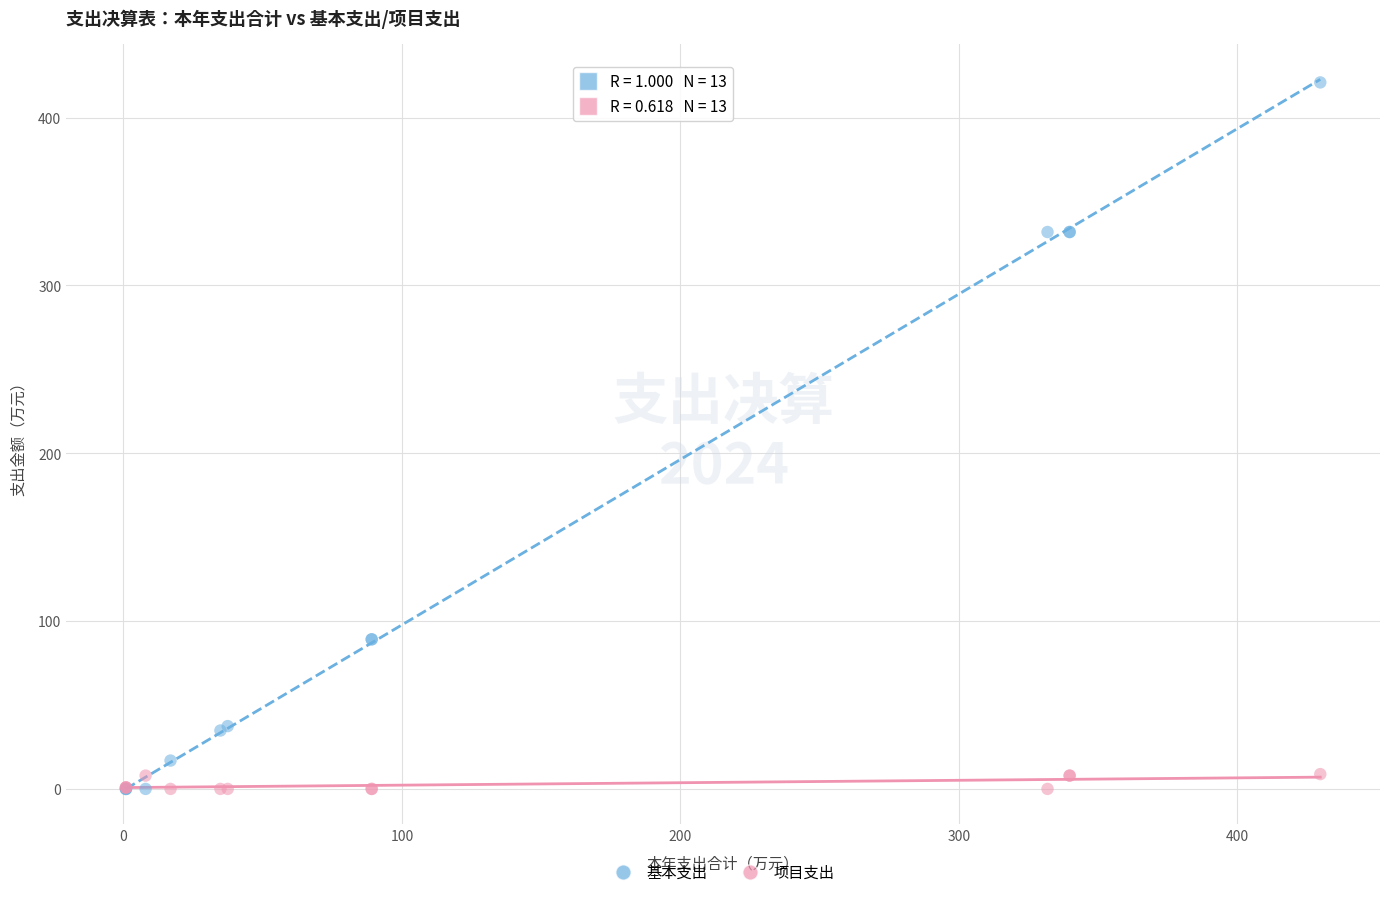

Which series has the widest spread of Y values?

基本支出